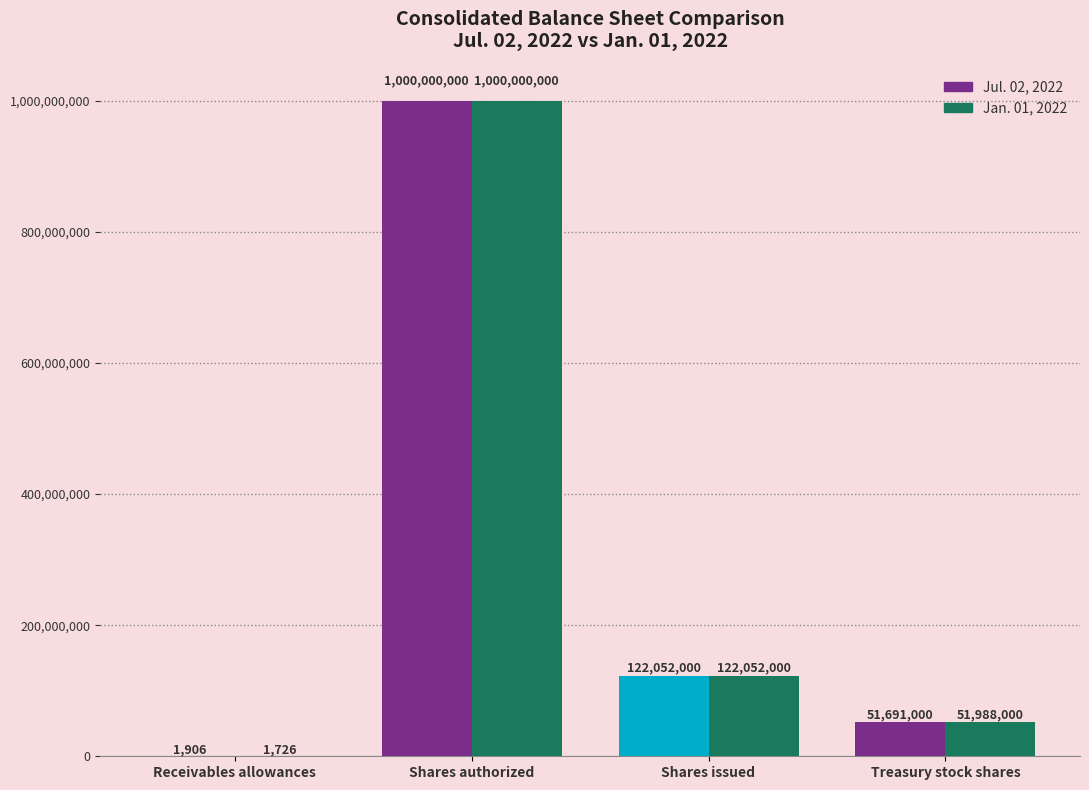

At which label does Jul. 02, 2022 reach its peak?

Shares authorized